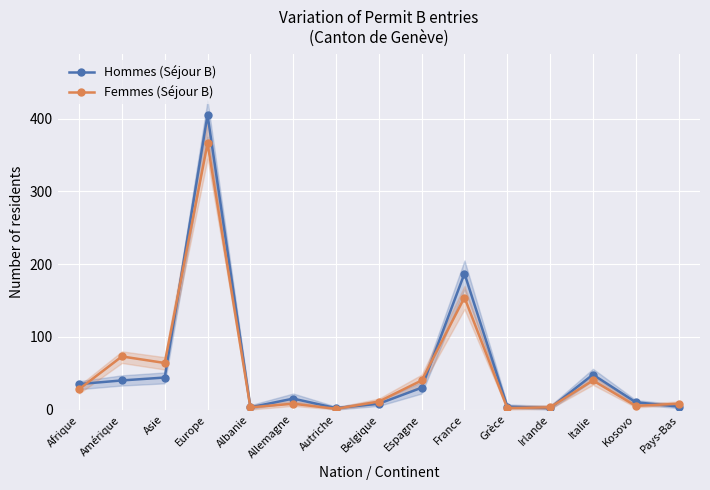

Which series ends up on top after the final intersection of Hommes (Séjour B) and Femmes (Séjour B)?

Femmes (Séjour B)